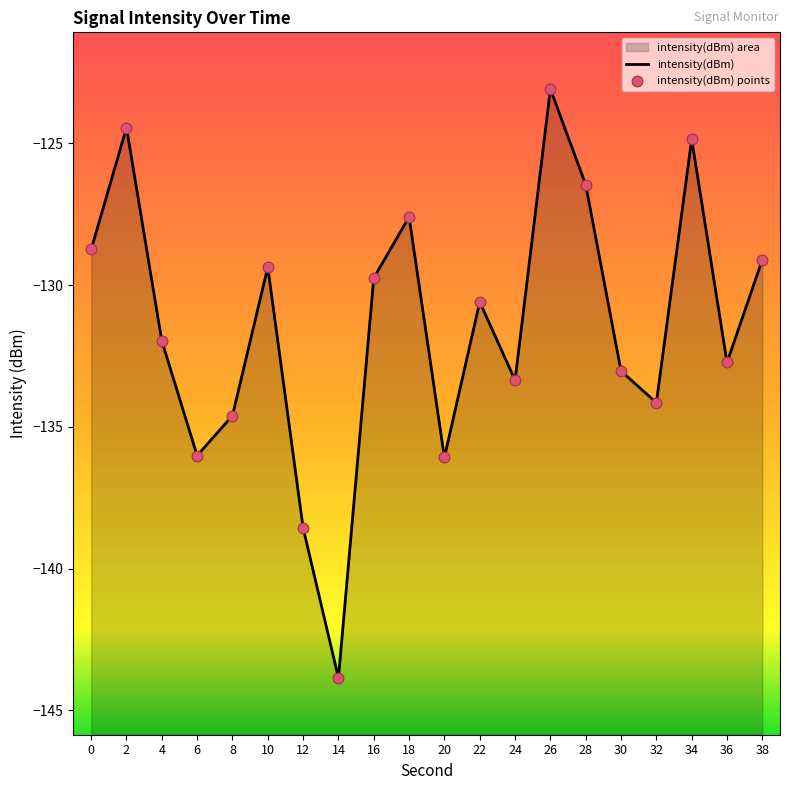

What is the change in value from 8 to 34?

+9.8